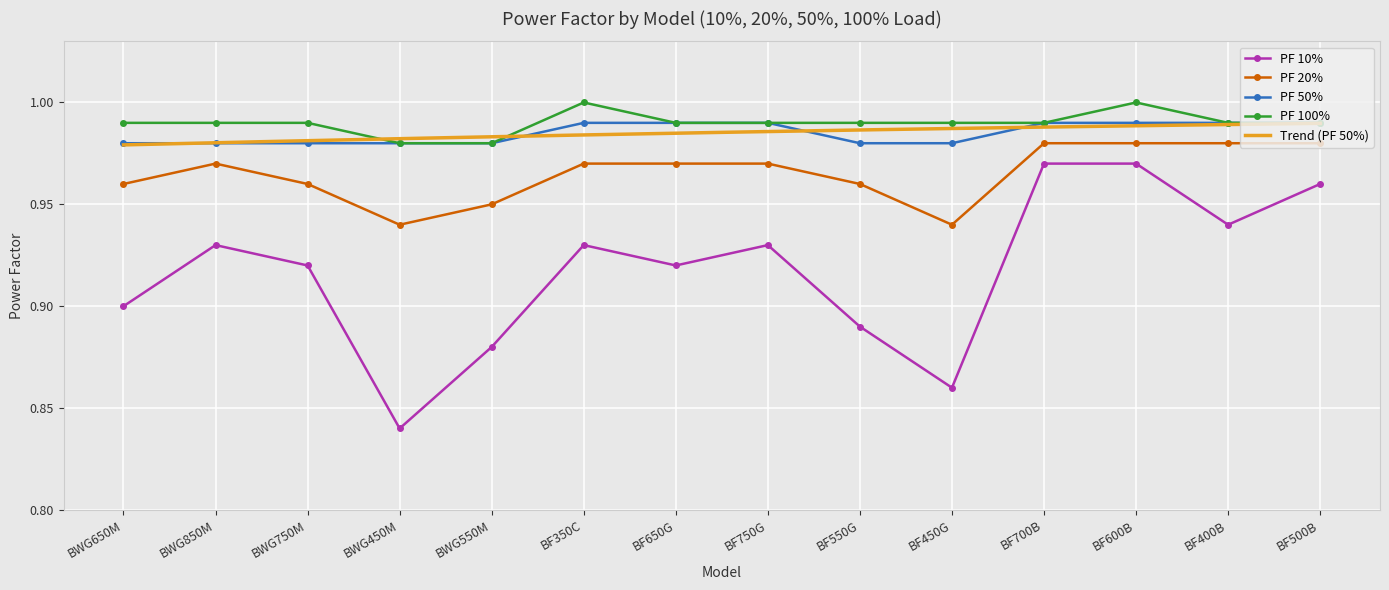

True or false: PF 10% and PF 100% intersect in this chart.

False